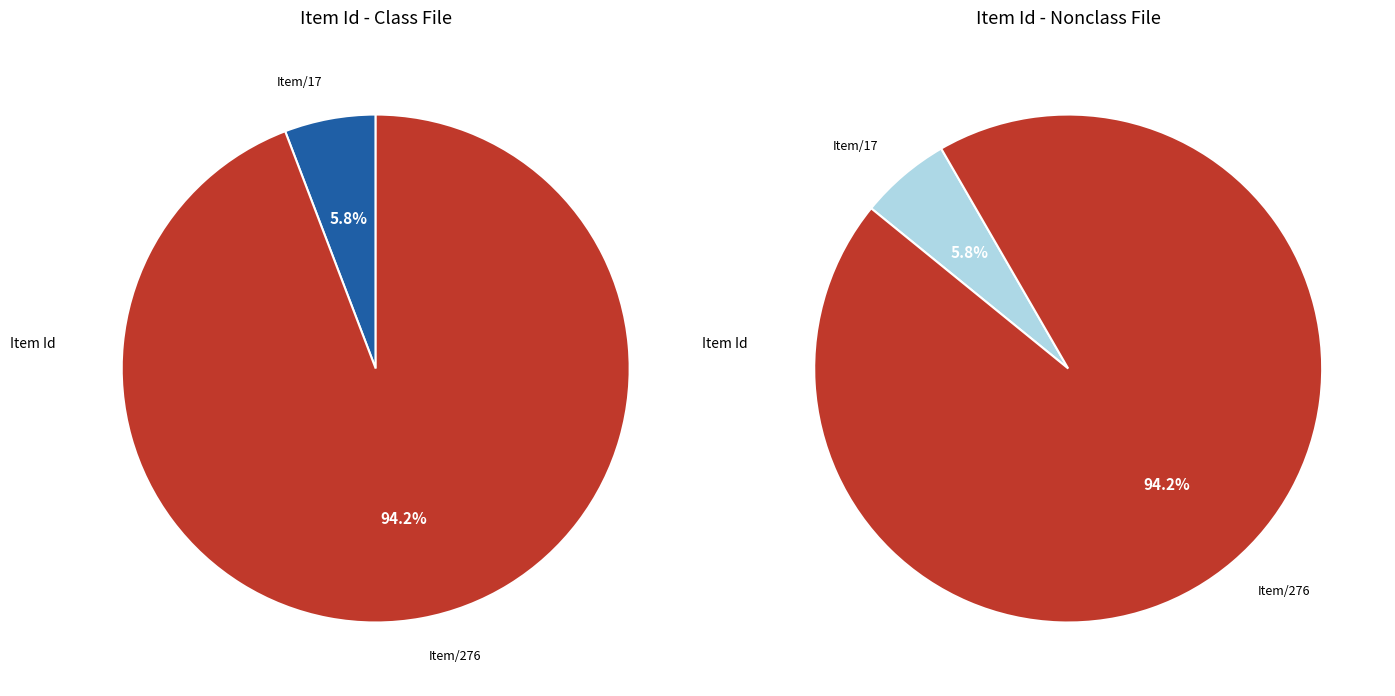

Which category accounts for the majority?

http://nbccpl.org/digital/items/show/276